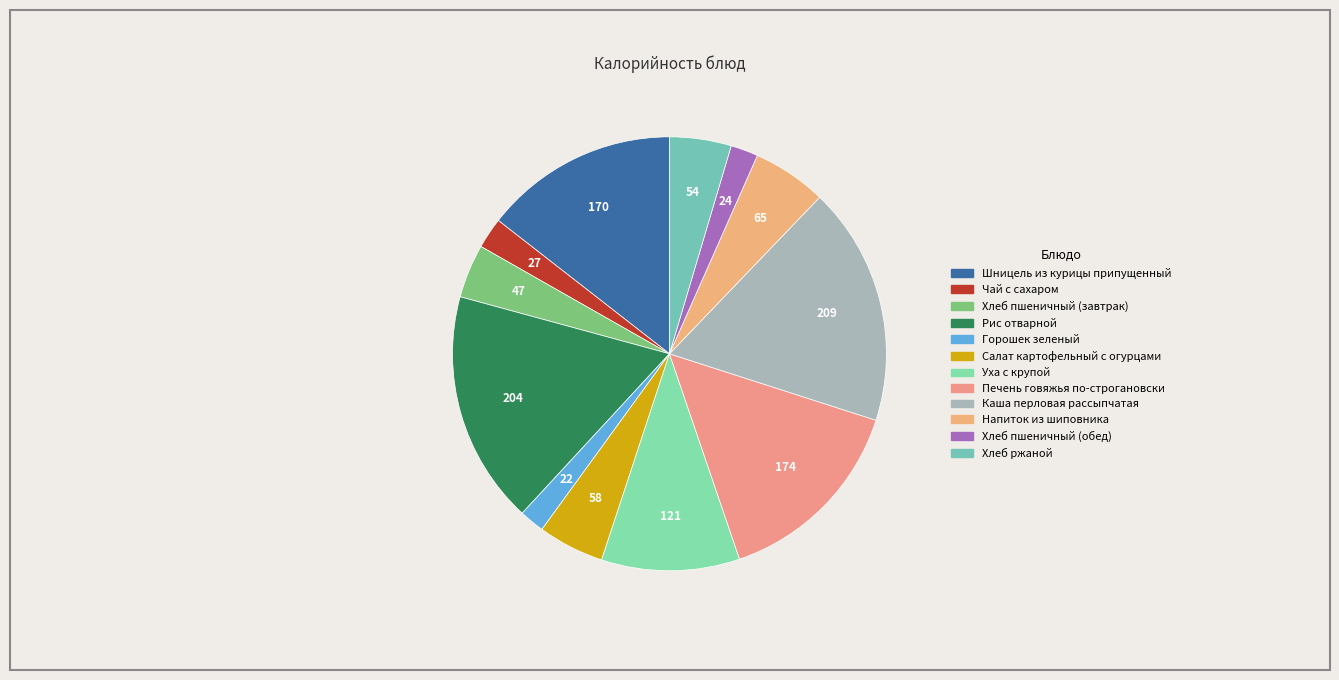

Count the number of slices in the pie.

12